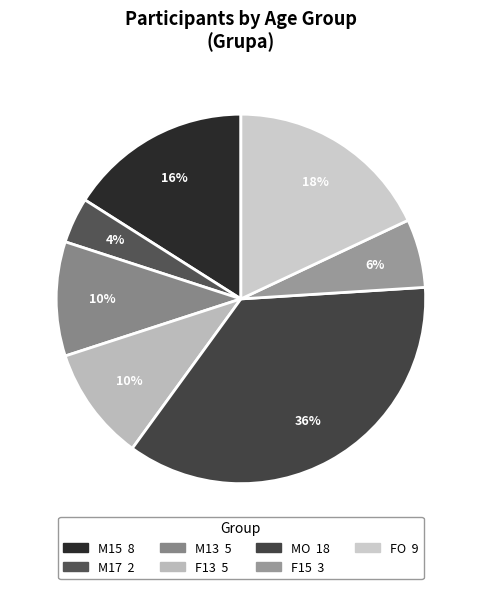

How many slices are in this pie chart?

7